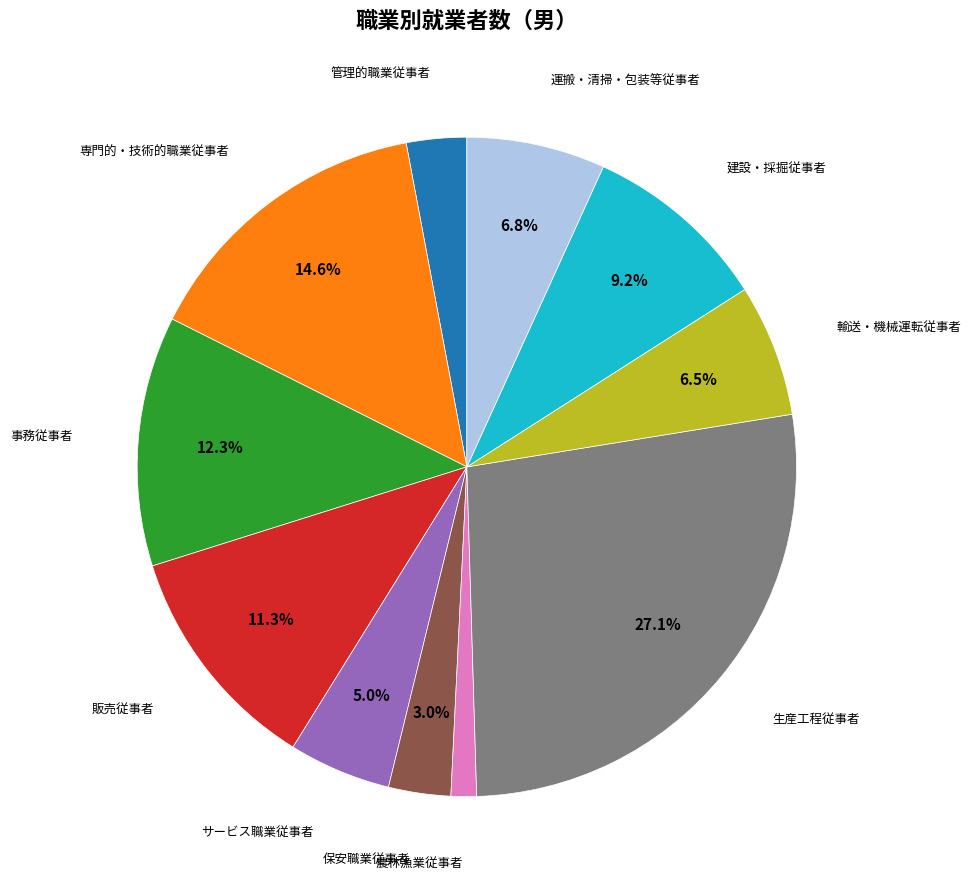

Count the number of slices in the pie.

11